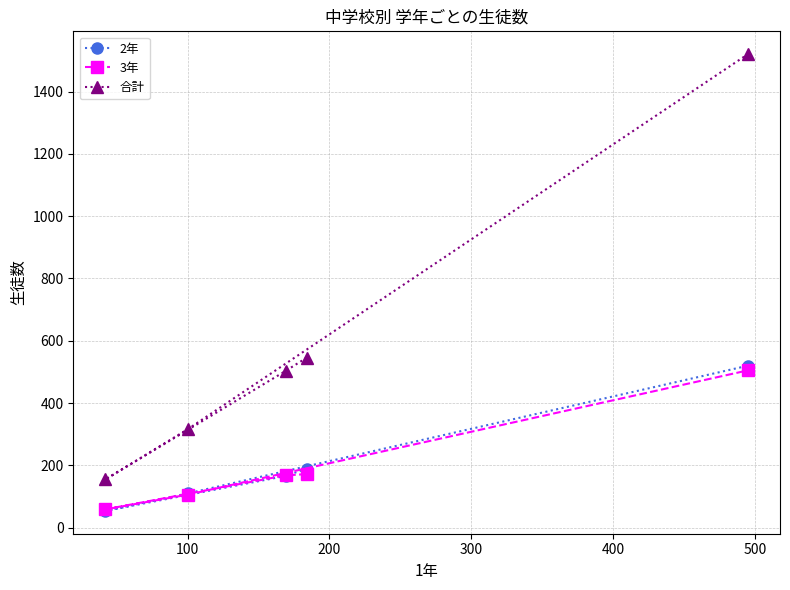

What is the maximum value shown in the chart?

1520